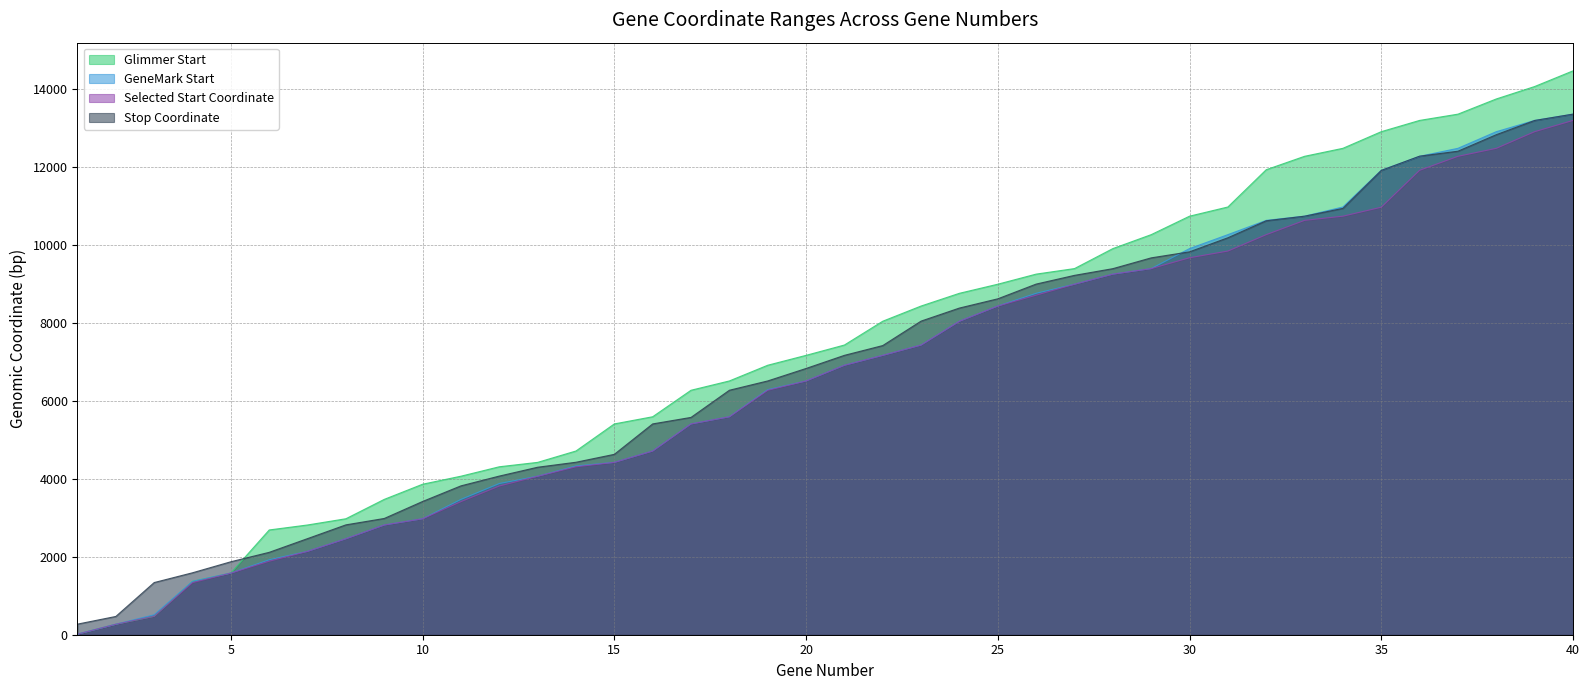

Reading left to right, transcribe all the data shown in this chart.

Glimmer Start: 1=15	2=269	3=473	4=1369	5=1583	6=2689	7=2817	8=2977	9=3474	10=3863	11=4069	12=4311	13=4424	14=4716	15=5411	16=5595	17=6275	18=6514	19=6917	20=7171	21=7436	22=8047	23=8437	24=8764	25=8997	26=9256	27=9398	28=9911	29=10269	30=10743	31=10979	32=11936	33=12280	34=12485	35=12912	36=13201	37=13362	38=13752	39=14071	40=14473
GeneMark Start: 1=15	2=269	3=512	4=1369	5=1583	6=1924	7=2141	8=2464	9=2817	10=2977	11=3474	12=3881	13=4069	14=4332	15=4424	16=4716	17=5411	18=5595	19=6290	20=6514	21=6917	22=7171	23=7436	24=8047	25=8437	26=8764	27=8997	28=9256	29=9398	30=9911	31=10269	32=10636	33=10743	34=10979	35=11921	36=12280	37=12485	38=12912	39=13201	40=13362
Selected Start Coordinate: 1=15	2=269	3=473	4=1339	5=1583	6=1888	7=2141	8=2464	9=2817	10=2977	11=3417	12=3818	13=4069	14=4311	15=4424	16=4716	17=5411	18=5595	19=6275	20=6514	21=6917	22=7171	23=7436	24=8047	25=8437	26=8716	27=8997	28=9256	29=9398	30=9676	31=9848	32=10269	33=10636	34=10743	35=10973	36=11921	37=12280	38=12485	39=12912	40=13201
Stop Coordinate: 1=272	2=469	3=1339	4=1590	5=1873	6=2115	7=2467	8=2820	9=2984	10=3420	11=3821	12=4072	13=4299	14=4427	15=4630	16=5411	17=5578	18=6275	19=6514	20=6834	21=7171	22=7422	23=8050	24=8385	25=8622	26=9000	27=9224	28=9396	29=9673	30=9828	31=10189	32=10625	33=10743	34=10943	35=11917	36=12283	37=12411	38=12835	39=13199	40=13362